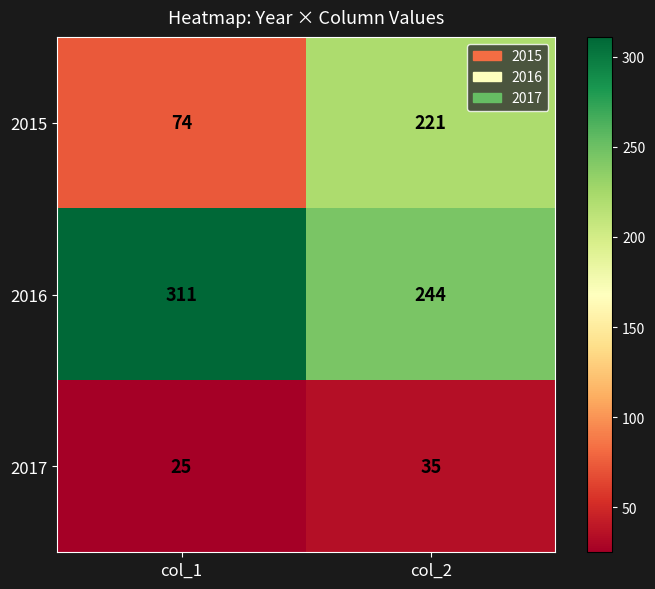

At col_2, list the series in order from smallest to largest.

2017, 2015, 2016